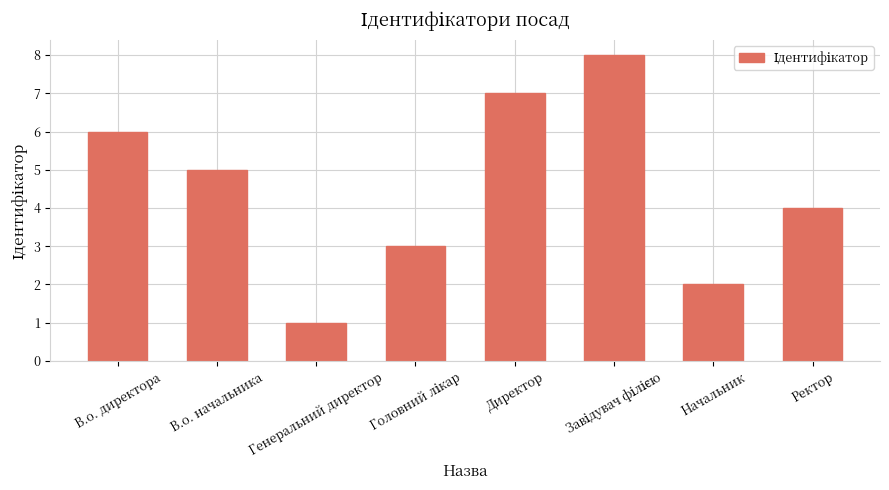

What value does the data have at Ректор?

4